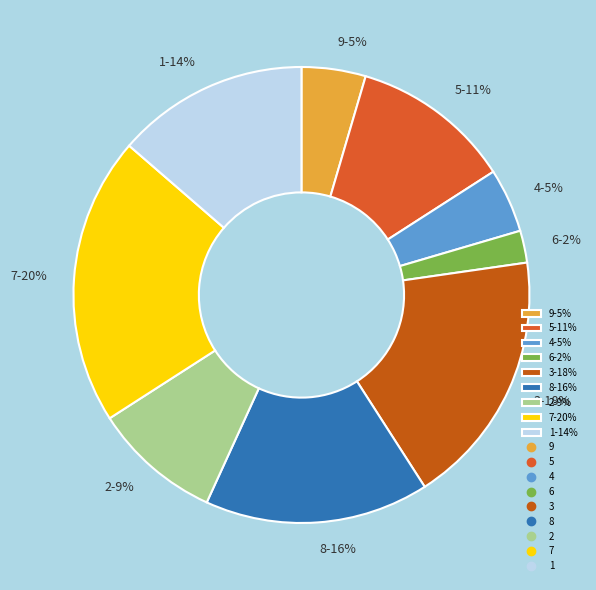

Which category has the smallest portion of the pie?

6